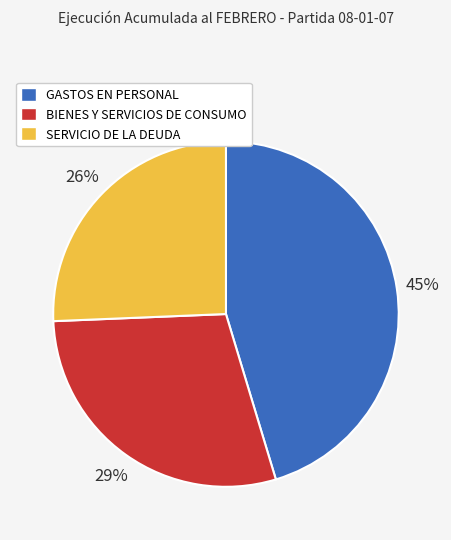

Rank the categories by value from lowest to highest.

SERVICIO DE LA DEUDA, BIENES Y SERVICIOS DE CONSUMO, GASTOS EN PERSONAL